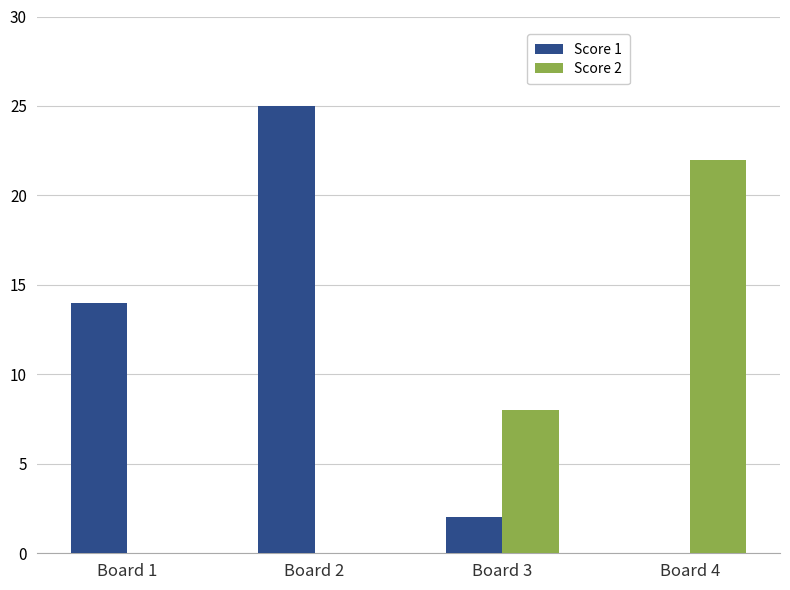

How many categories are shown in the chart?

4